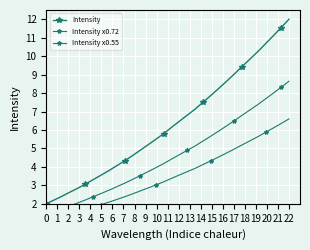

Which series has the largest range (max minus min)?

Intensity